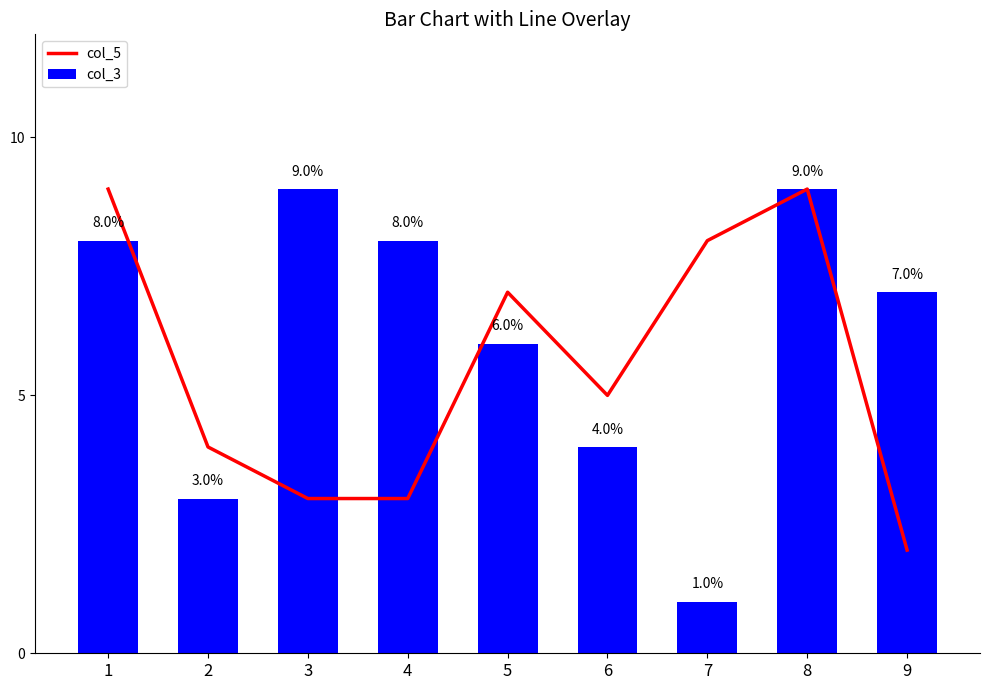

Count the col_5 values in the range 3 to 8.

6